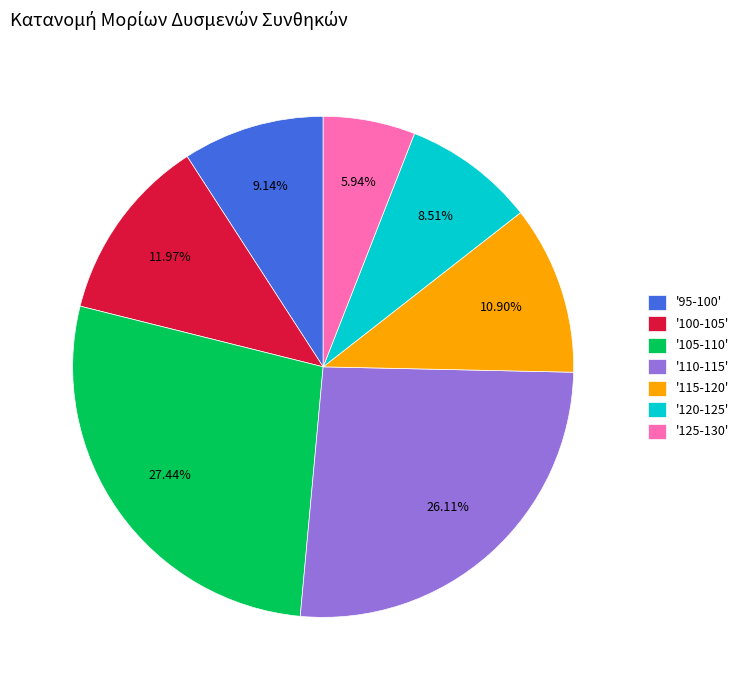

Is there any slice that represents more than half of the pie?

No